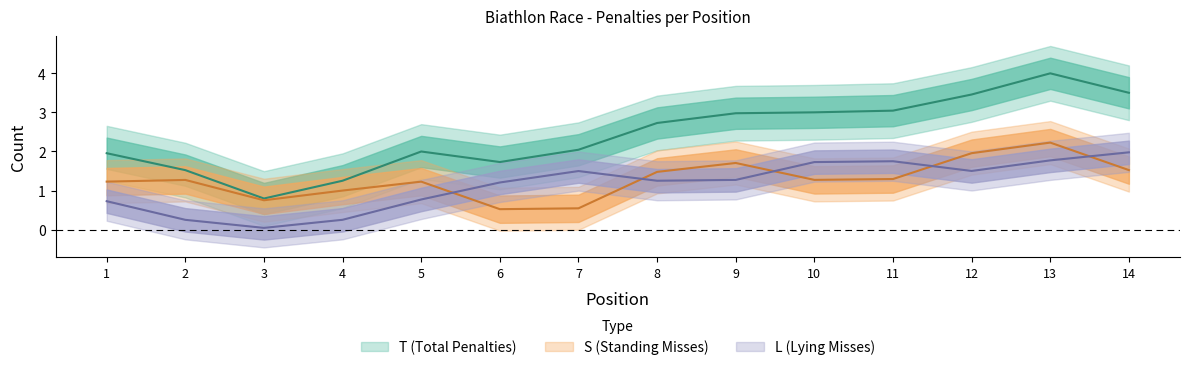

Is this an area chart (filled region under the line)?

No